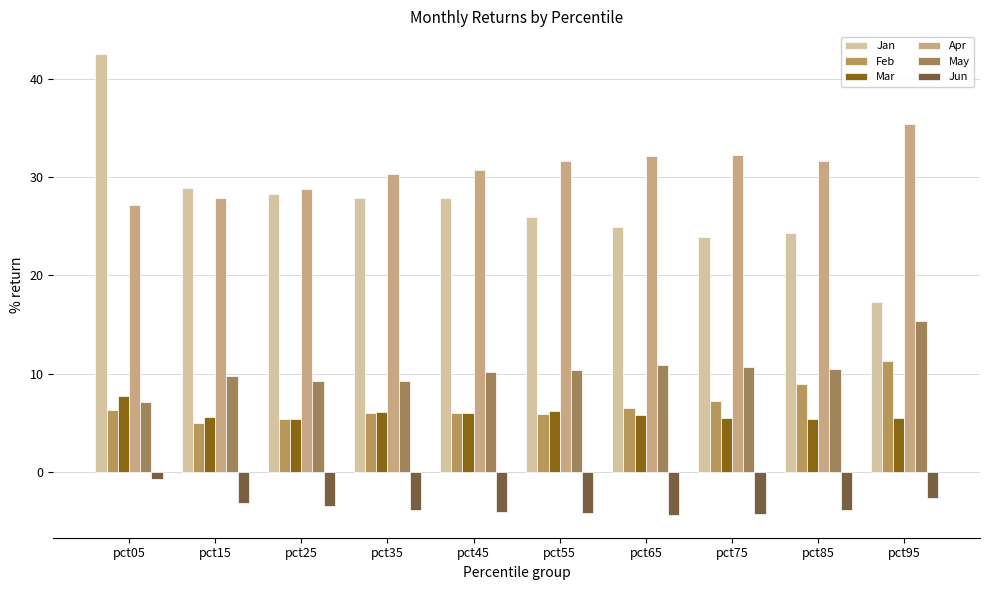

Count the number of categories in the chart.

10